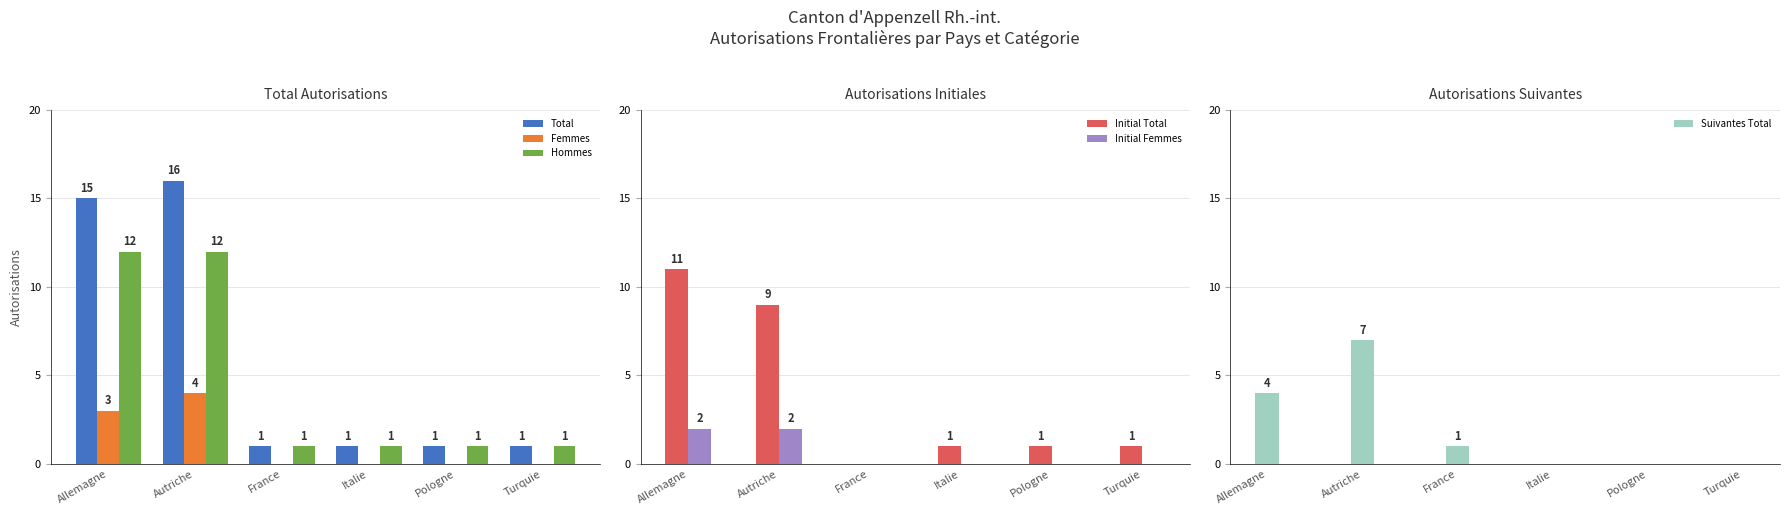

How many values in Suivantes Total are above zero?

3